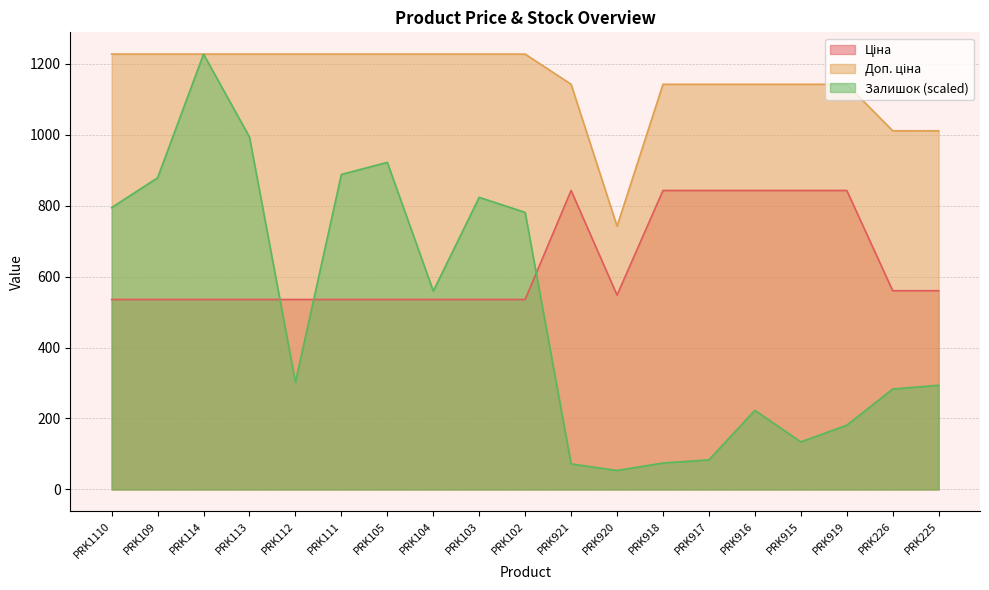

What is the sum of all Залишок values?

9568.6